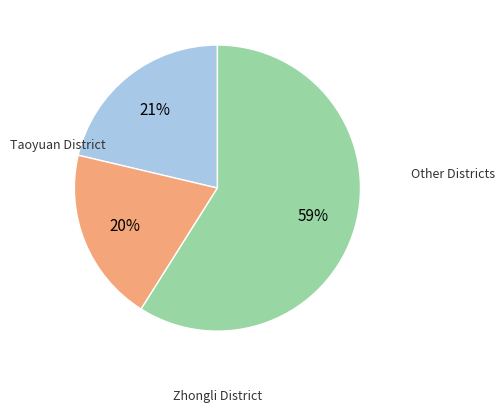

To the nearest percent, what is the average slice percentage?

33%